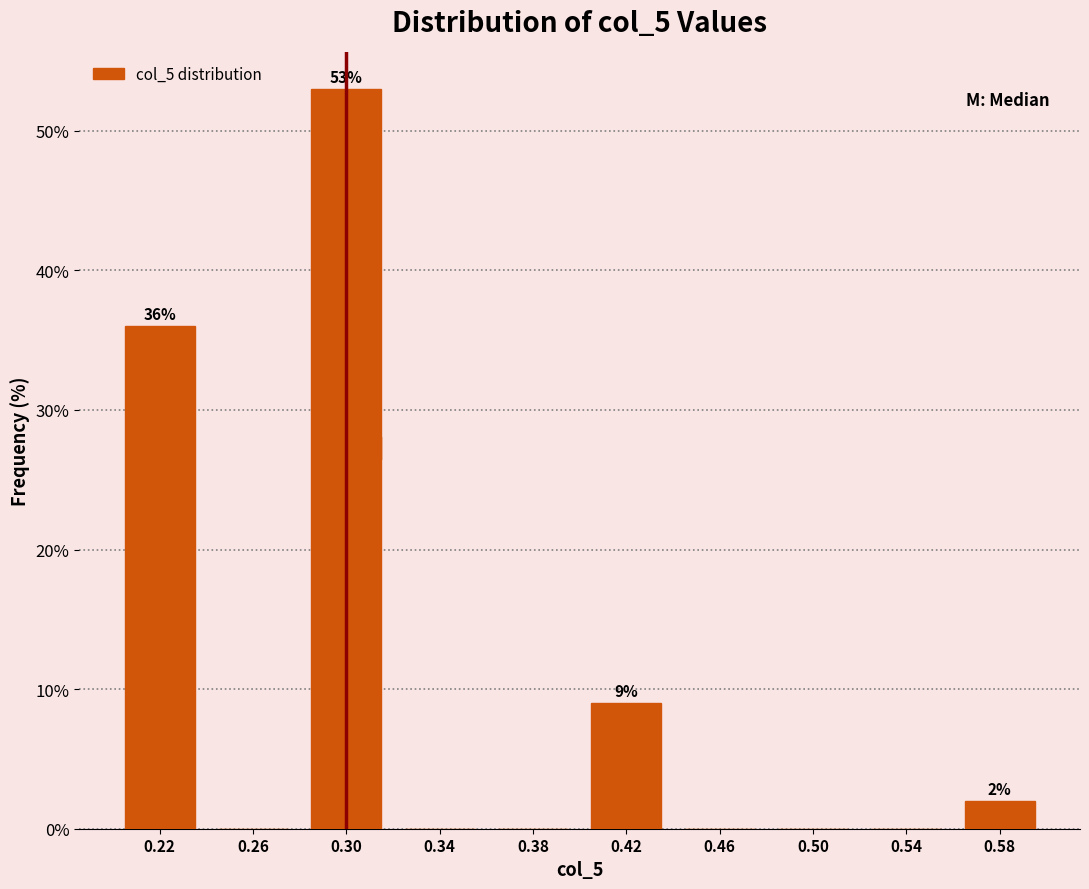

Which range on the x-axis has the tallest bar?

0.28 to 0.32